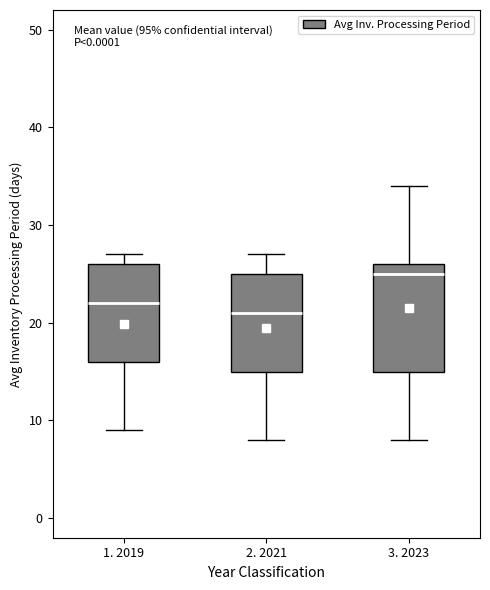

Reading left to right, transcribe this box plot: for each box, give where its median line is, the range the box spans, and where its two whiskers end, as read against the y-axis. The values are not printed on the chart, so give them approximately, as read against the axis.

1. 2019: median 22, box 16 to 26, whiskers 9 to 27
2. 2021: median 21, box 15 to 25, whiskers 8 to 27
3. 2023: median 25, box 15 to 26, whiskers 8 to 34